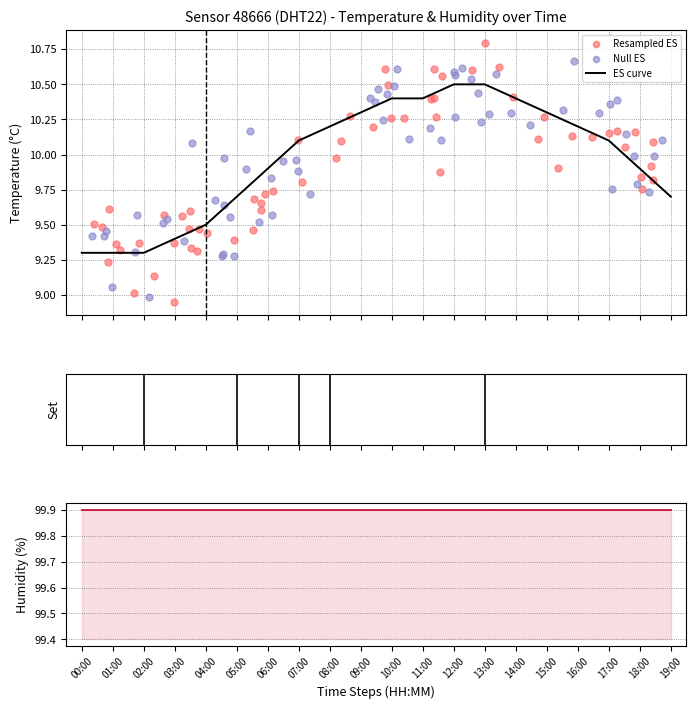

What is the lowest value of the ES curve series?

9.3